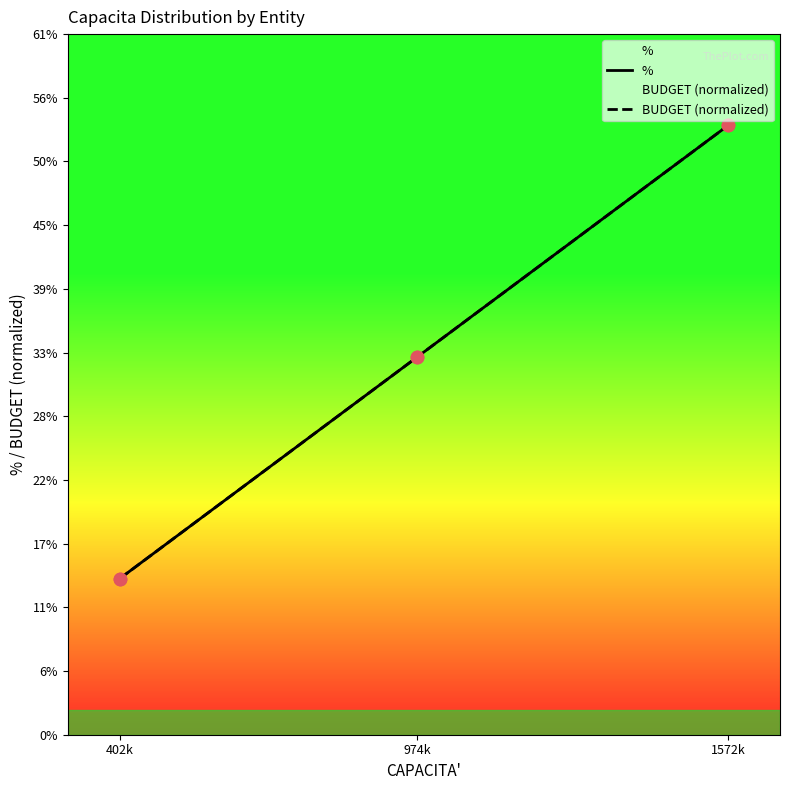

What is the total value across all series at 974k?

0.7